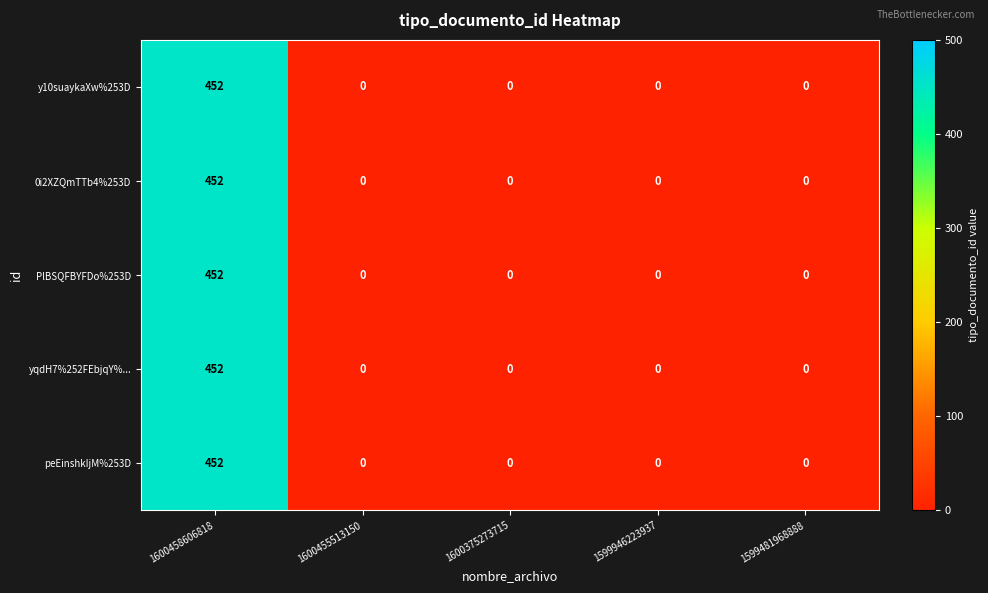

The value of y10suaykaXw%253D at 1600375273715 is 237. True or false?

False